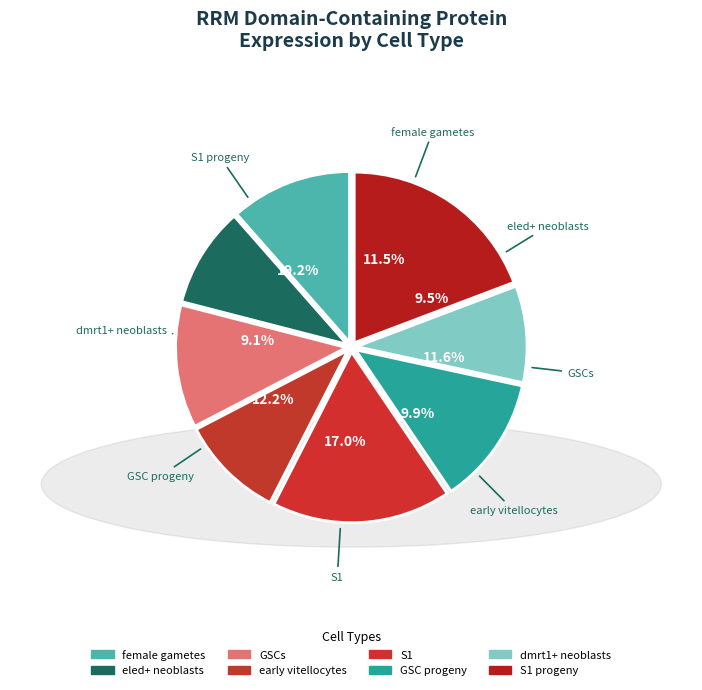

How many slices are in this pie chart?

8